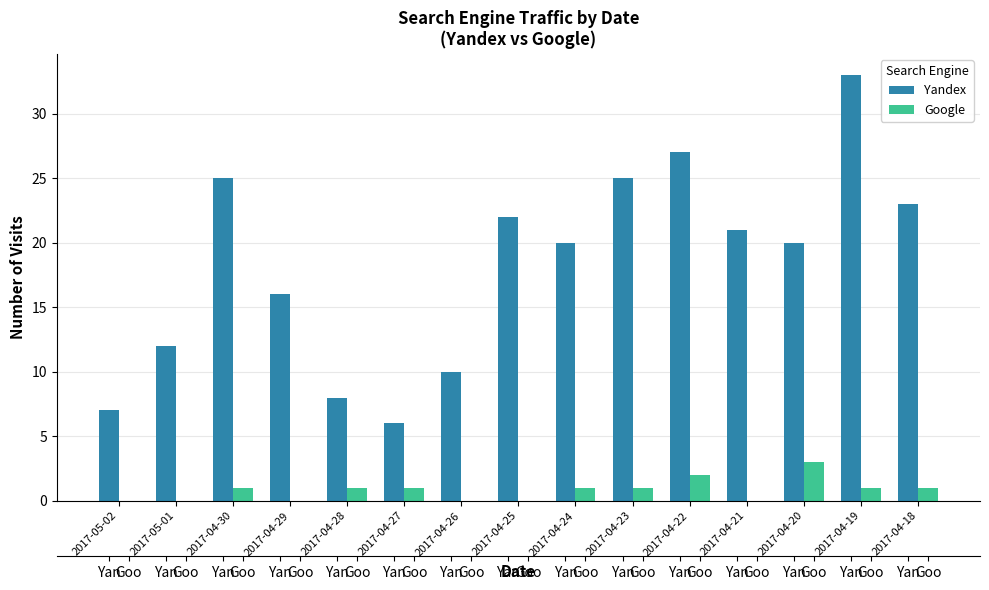

Reading right to left, list all the values displayed in this chart.

Yandex: 23	33	20	21	27	25	20	22	10	6	8	16	25	12	7
Google: 1	1	3	0	2	1	1	0	0	1	1	0	1	0	0